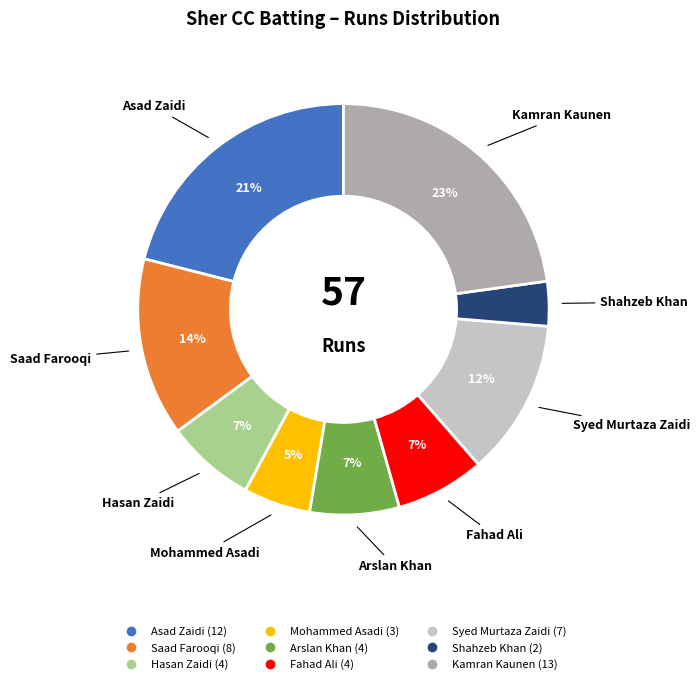

Count the number of slices in the pie.

9